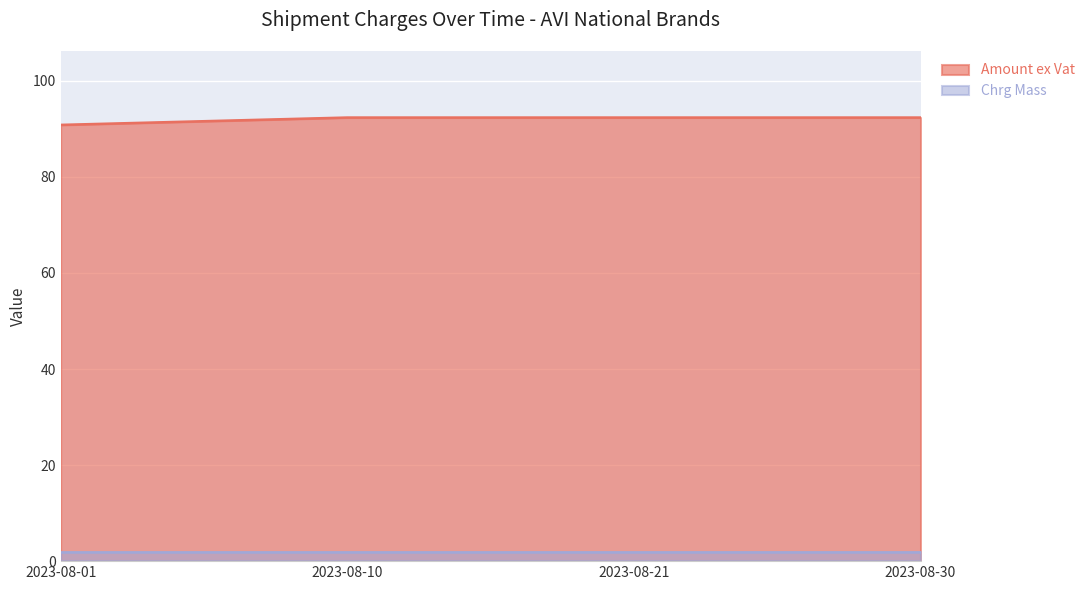

What is the change in value from 2023-08-01 to 2023-08-21?

+1.5